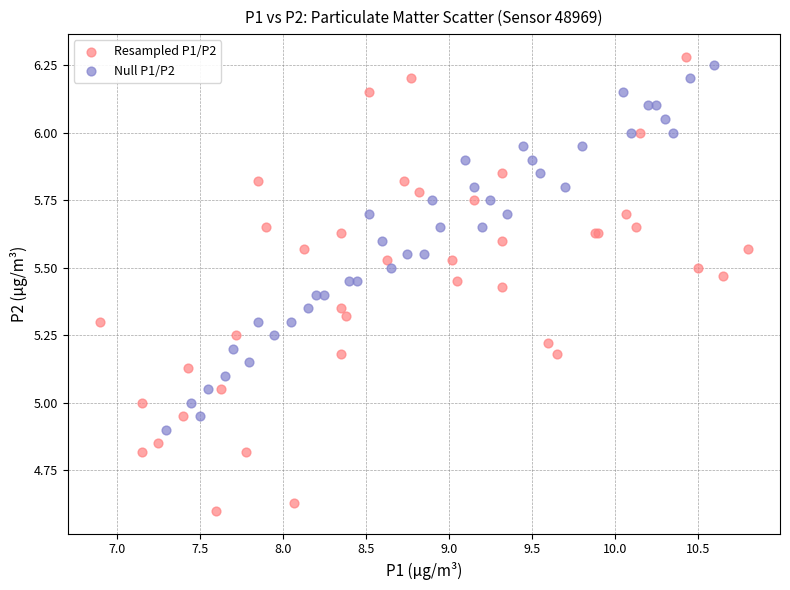

Which series has the largest Y range (max minus min)?

Resampled P1/P2